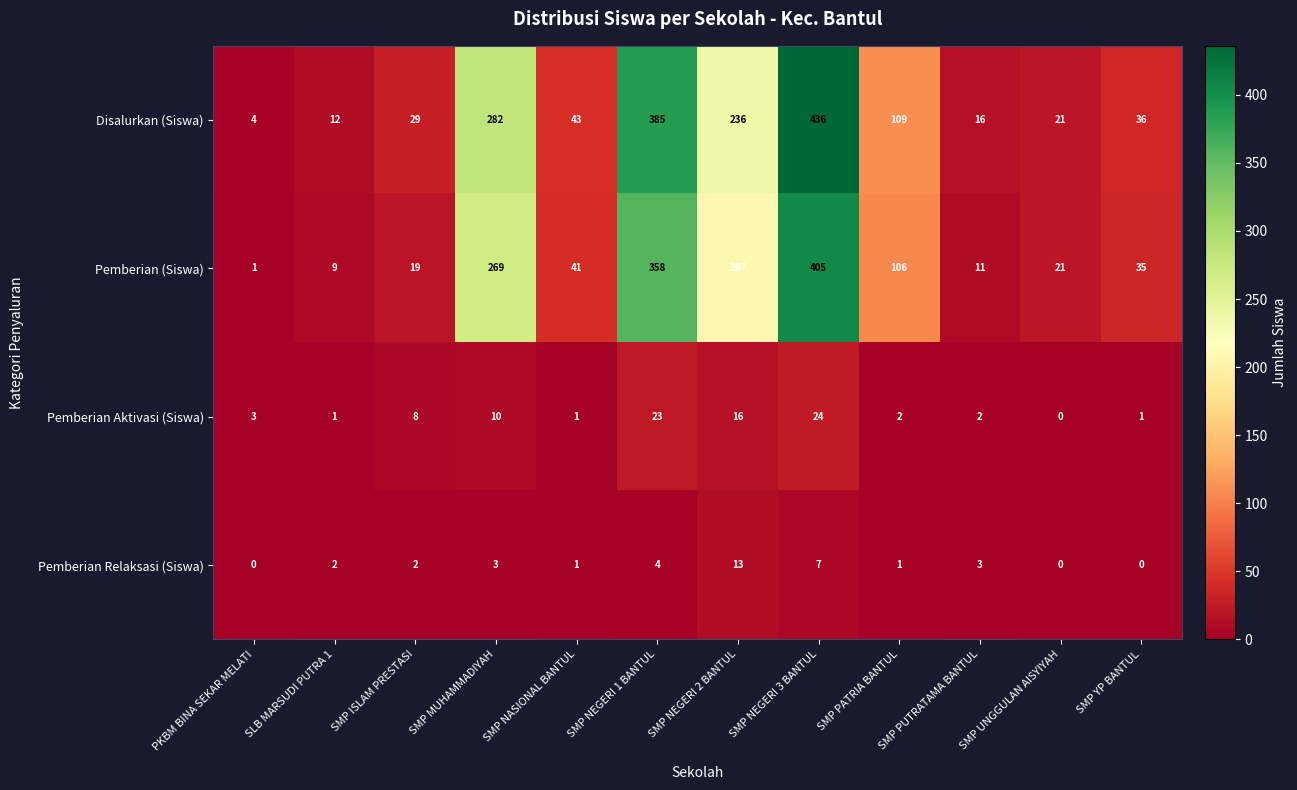

What is the approximate value of Pemberian (Siswa) at SMP NEGERI 2 BANTUL?

207